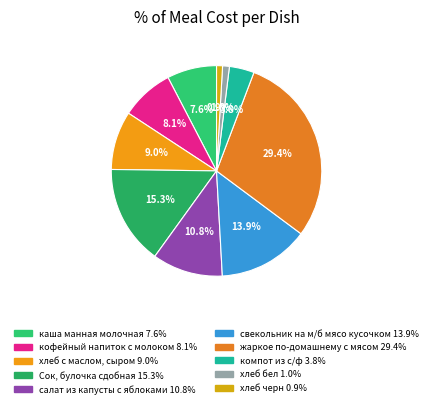

Does хлеб бел account for over 50% of the chart?

No